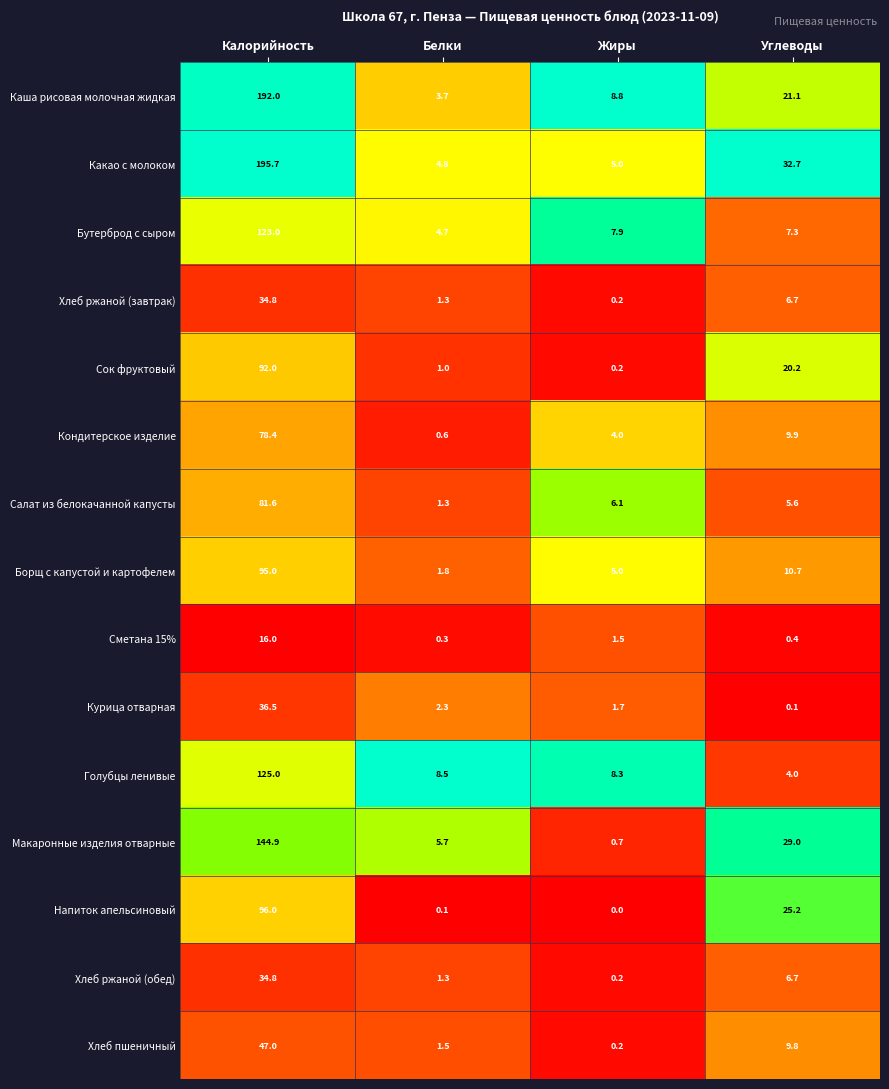

Which label corresponds to the largest value in the chart?

Калорийность